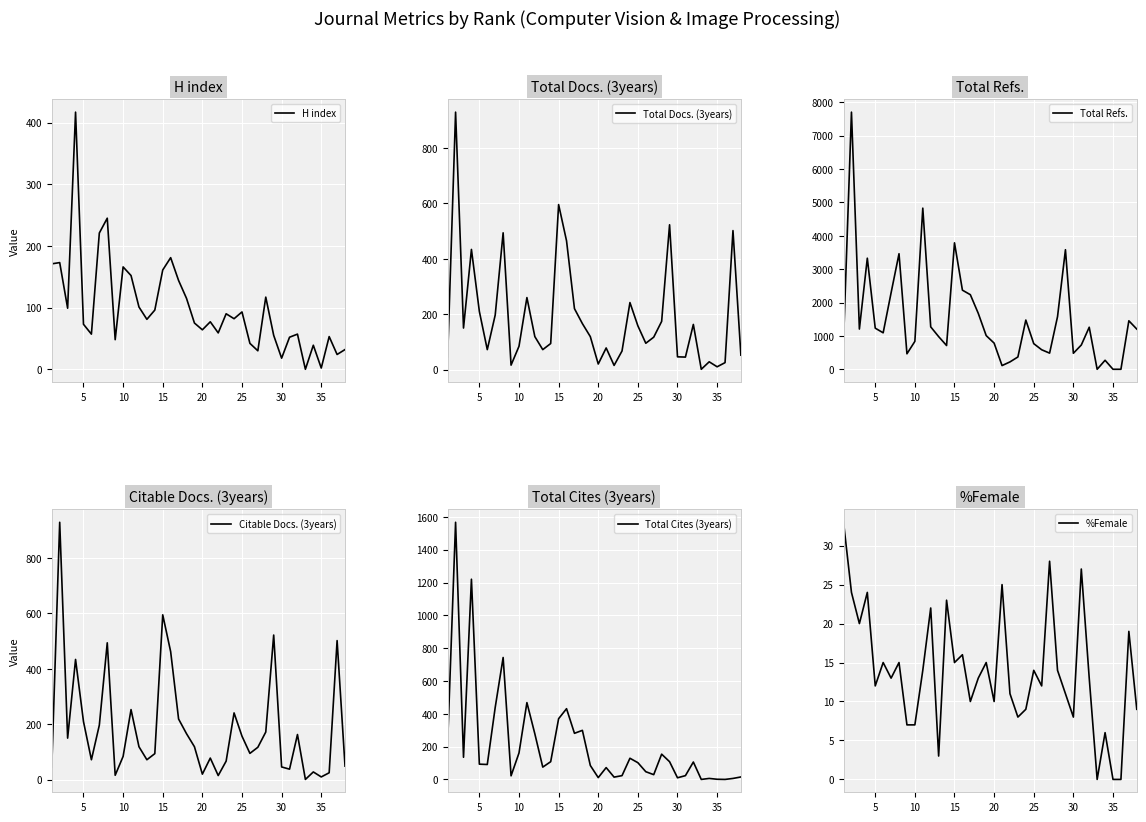

True or false: Total Docs. (3years) has more than 1 points higher than both neighbors.

True